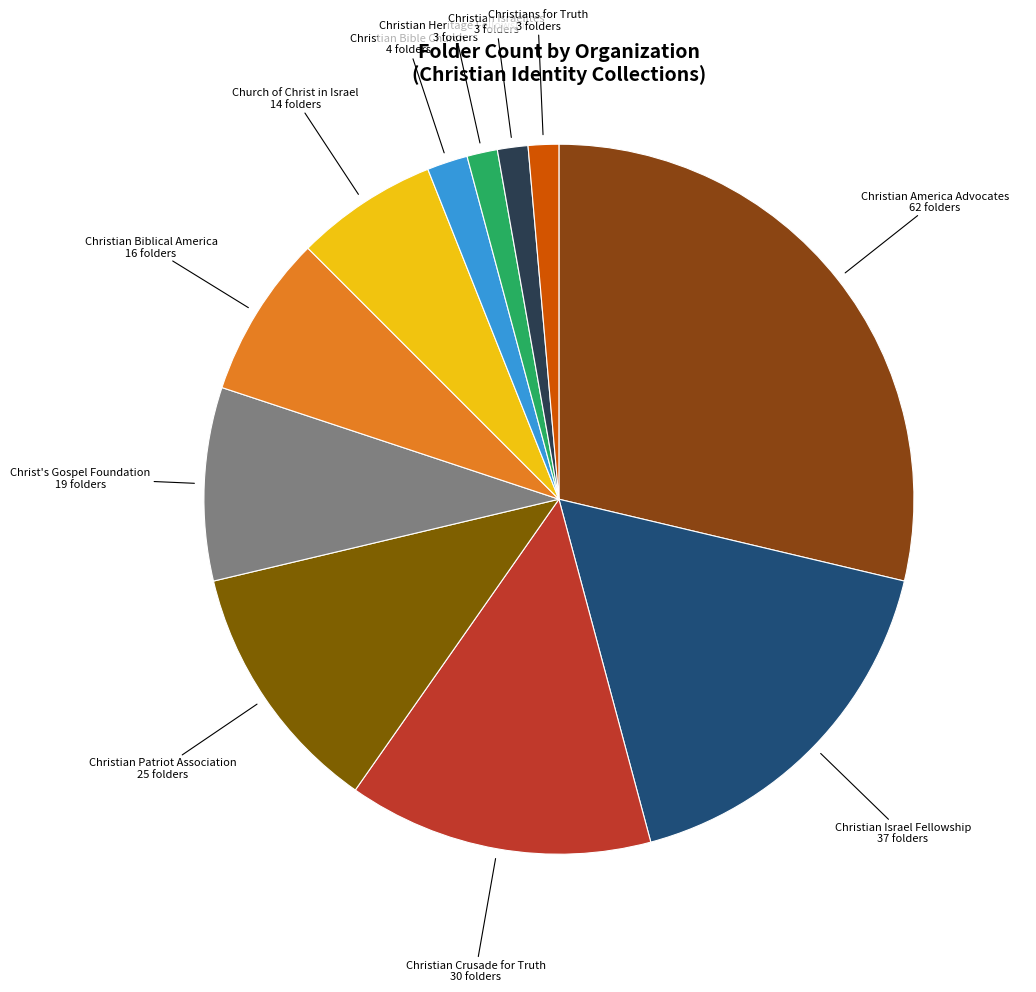

Is there any slice that represents more than half of the pie?

No